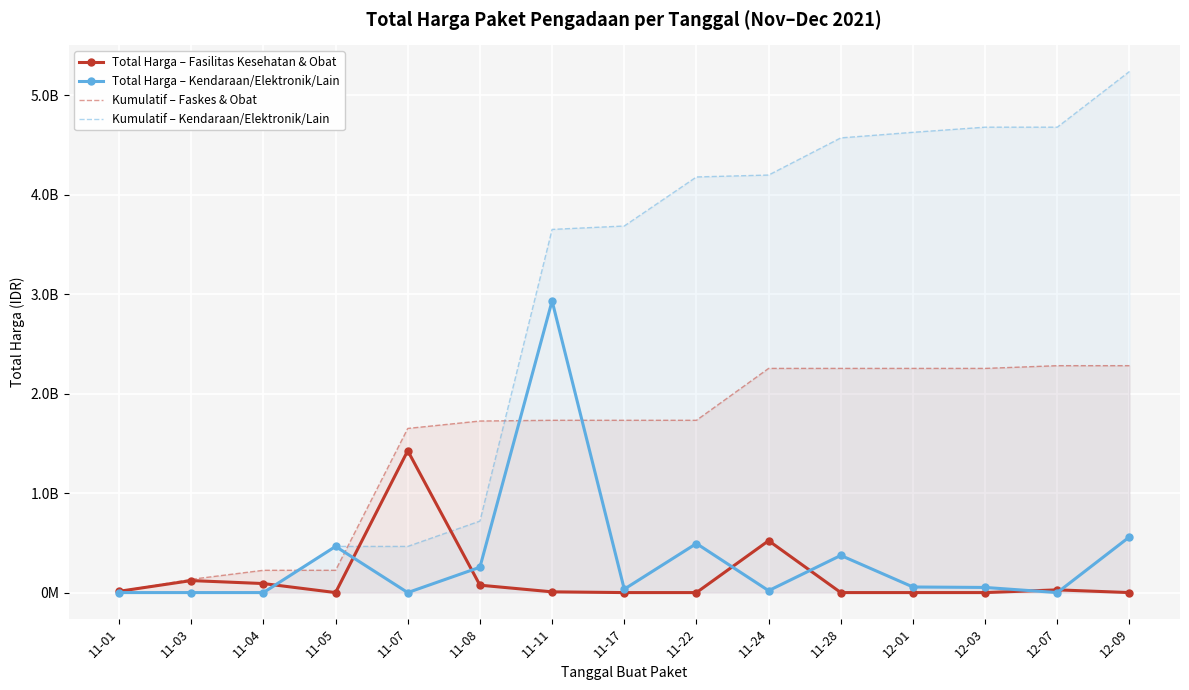

Which category has the highest value in the Total Harga – Fasilitas Kesehatan & Obat series?

11-07